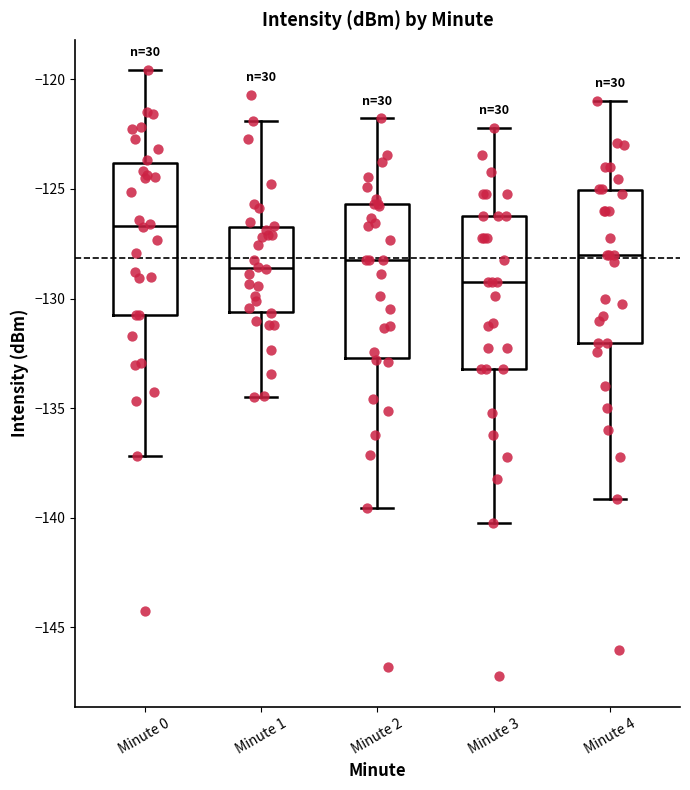

Which box's median line is the lowest?

Minute 3